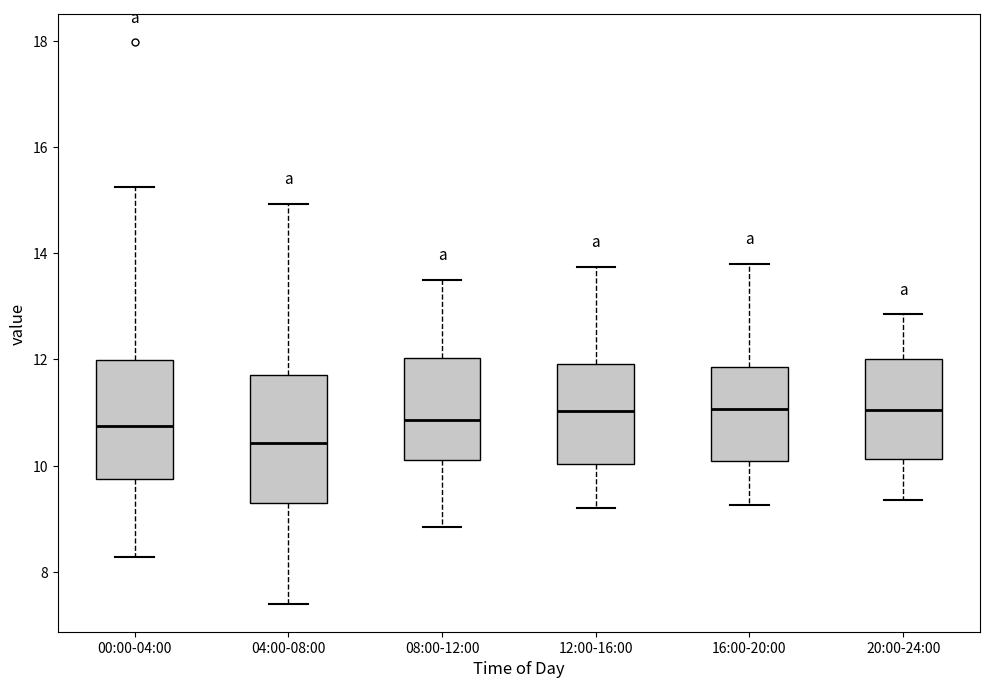

Reading left to right, transcribe this box plot: for each box, give where its median line is, the range the box spans, and where its two whiskers end, as read against the y-axis. The values are not printed on the chart, so give them approximately, as read against the axis.

00:00-04:00: median 10.8, box 9.8 to 12.0, whiskers 8.2 to 15.2
04:00-08:00: median 10.4, box 9.4 to 11.8, whiskers 7.4 to 15.0
08:00-12:00: median 10.8, box 10.2 to 12.0, whiskers 8.8 to 13.6
12:00-16:00: median 11.0, box 10.0 to 12.0, whiskers 9.2 to 13.8
16:00-20:00: median 11.0, box 10.0 to 11.8, whiskers 9.2 to 13.8
20:00-24:00: median 11.0, box 10.2 to 12.0, whiskers 9.4 to 12.8